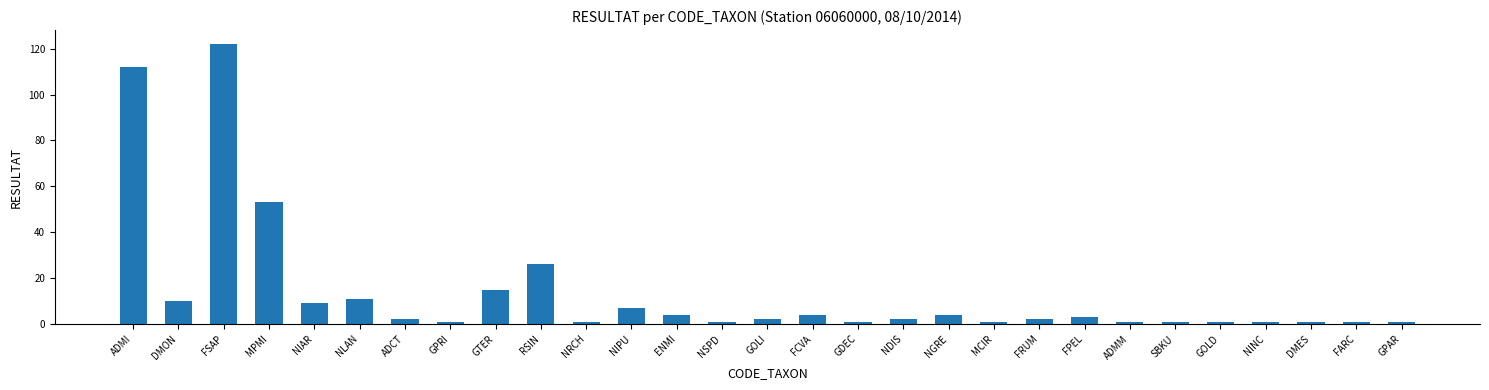

What is the difference between the maximum and minimum values?

121